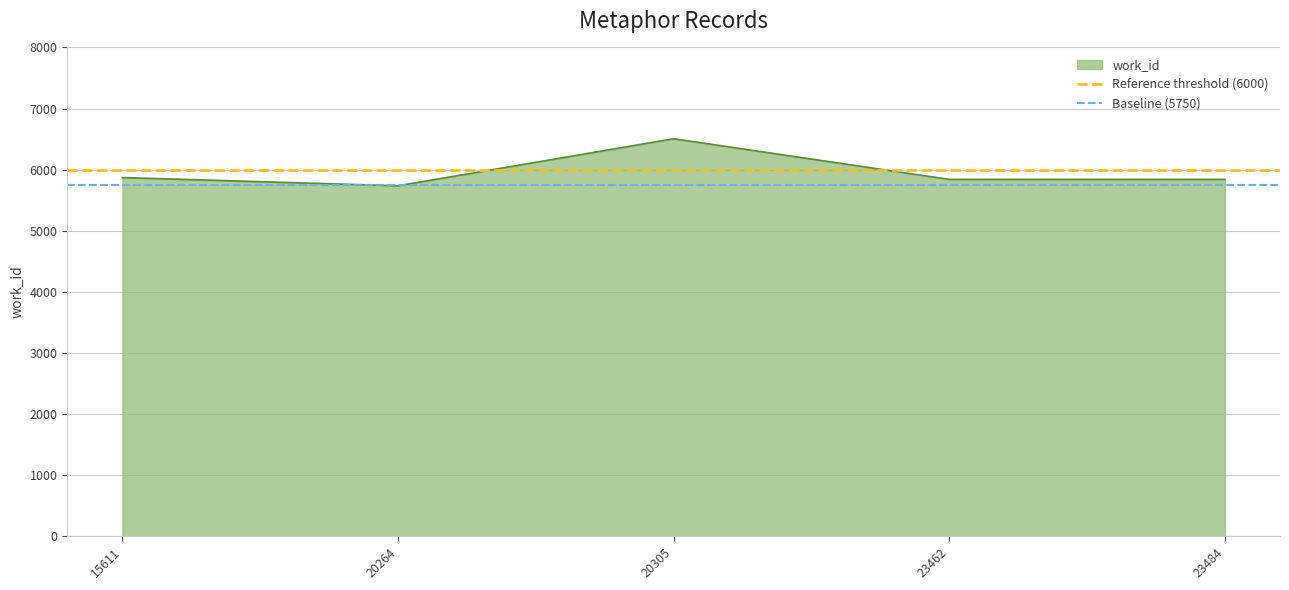

Is it true that Baseline (5750) equals 8175 at 20264?

False